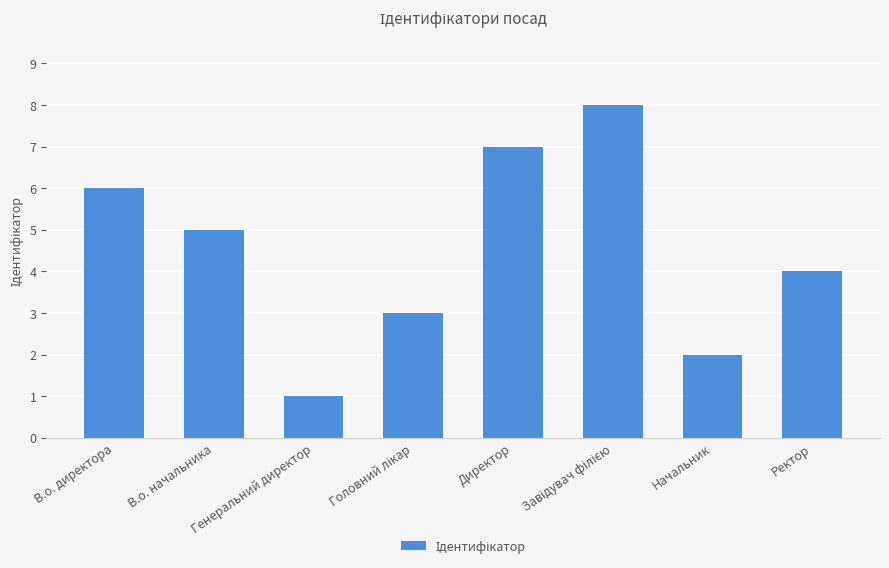

What is the label of the 1st bar from the right?

Ректор